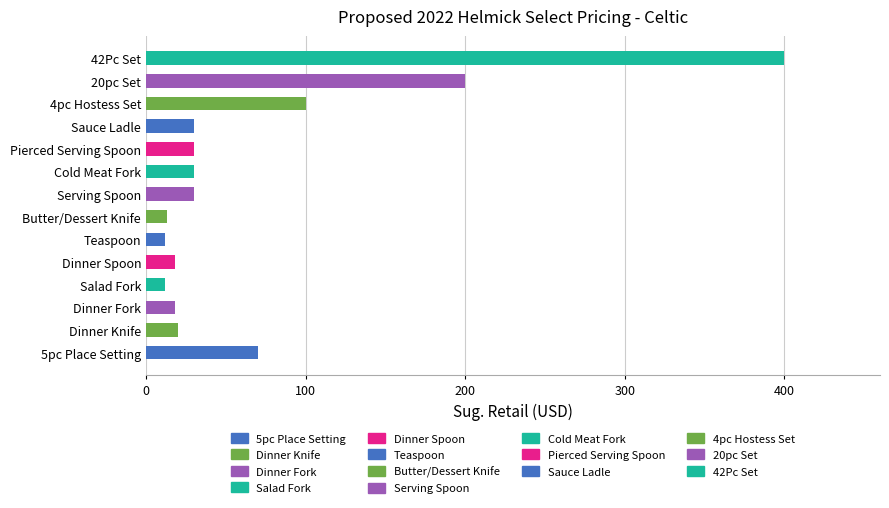

At which category does the chart reach its peak across all series?

42Pc Set